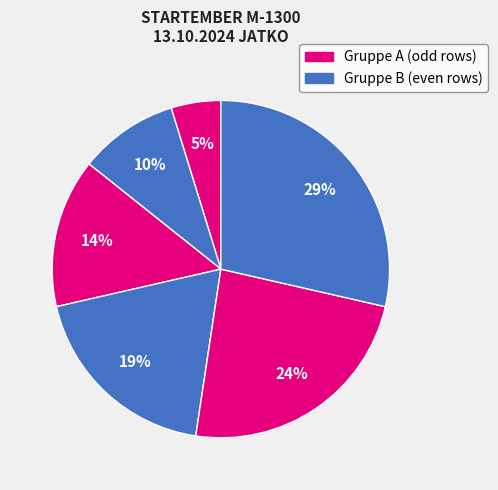

Does any single category account for the majority?

No